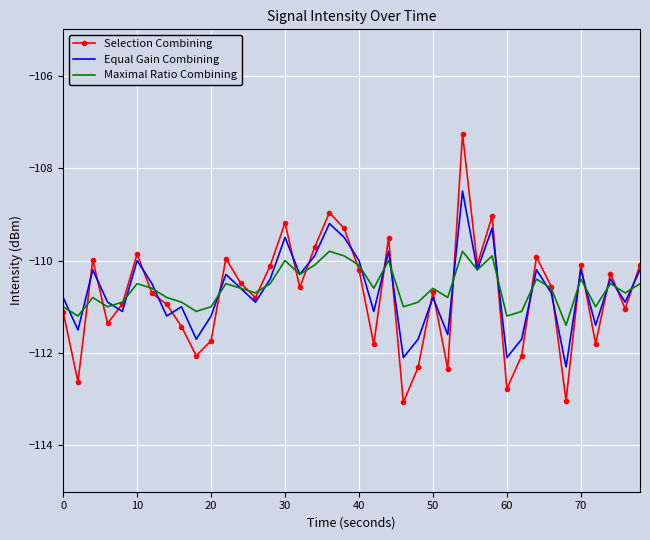

Rank the series by their maximum value, from highest to lowest.

Selection Combining, Equal Gain Combining, Maximal Ratio Combining